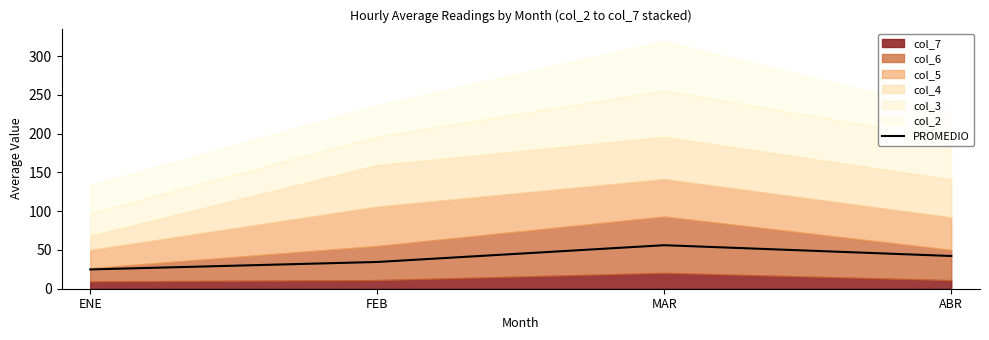

Between ABR and FEB, which is larger?

ABR